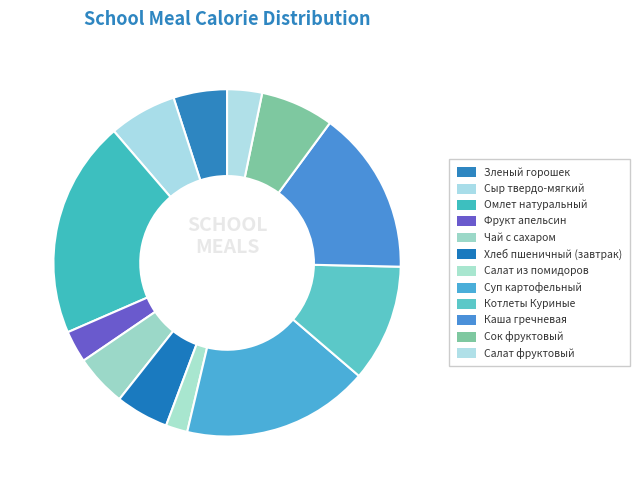

What percentage is the Чай с сахаром slice, to the nearest percent?

5%